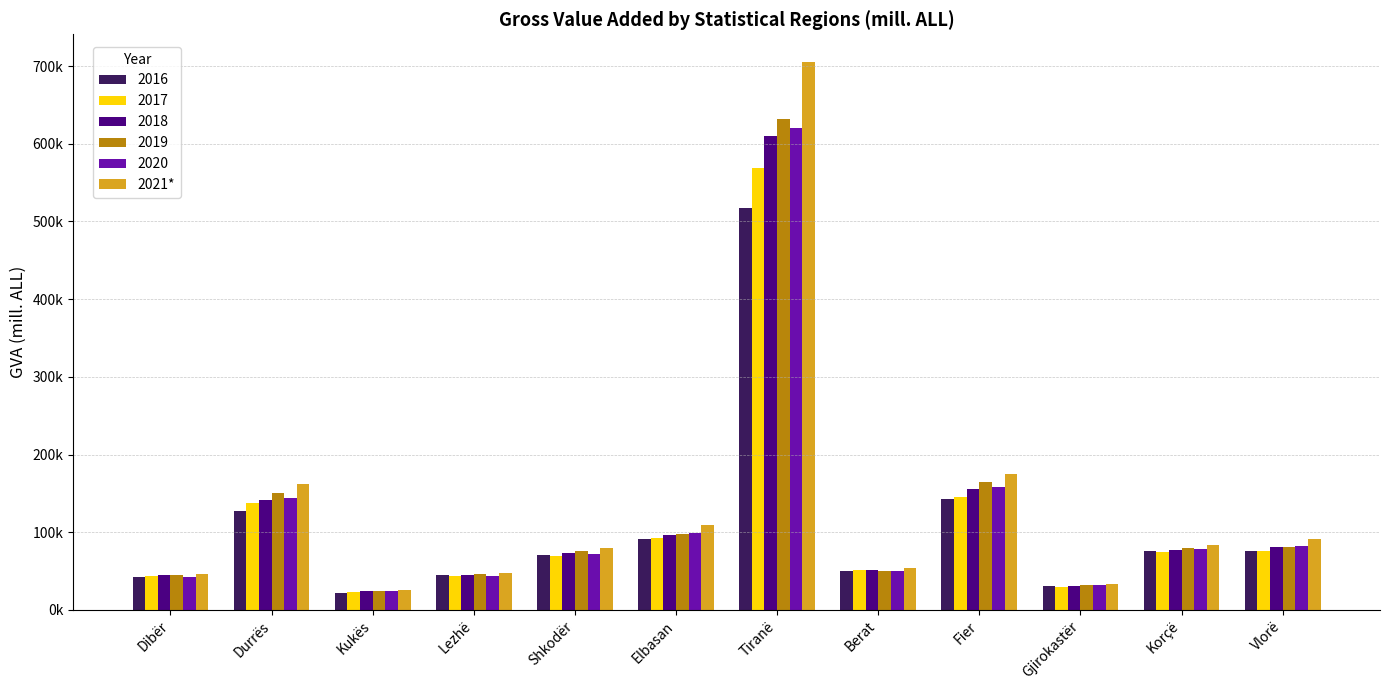

Does the chart contain any negative values?

No